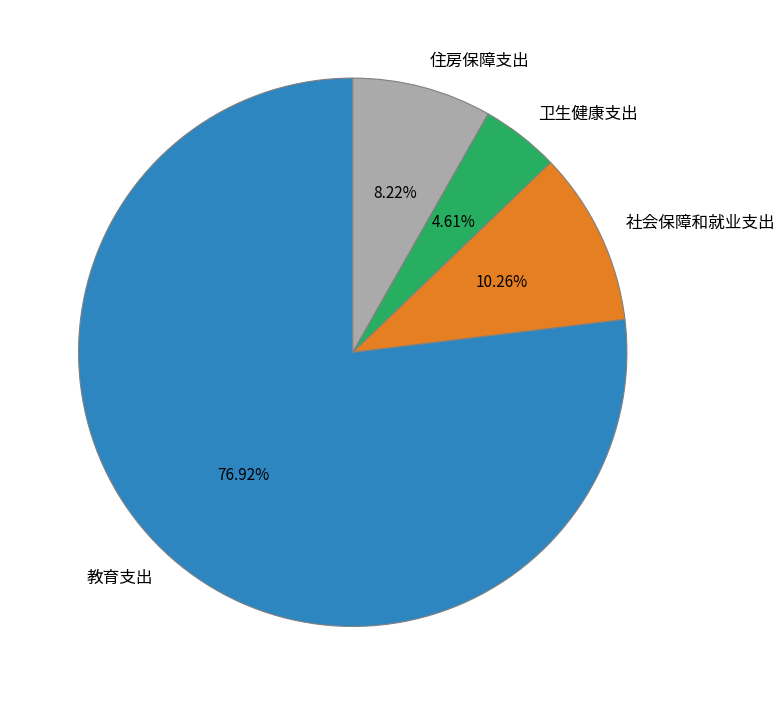

To the nearest percent, what percentage of the pie is 社会保障和就业支出?

10%